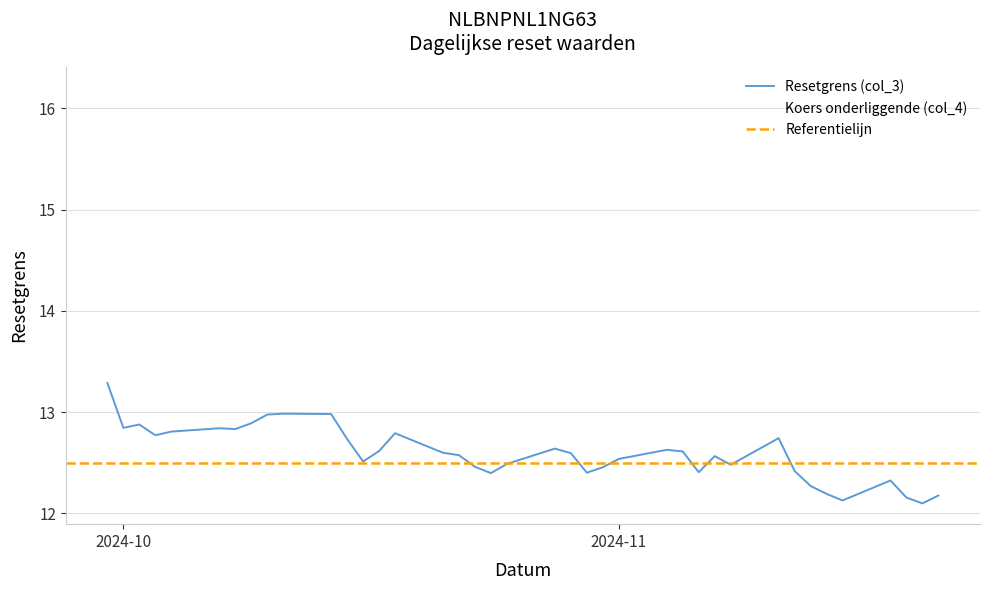

Which category has the highest value in the Koers onderliggende (col_4) series?

2024-09-30